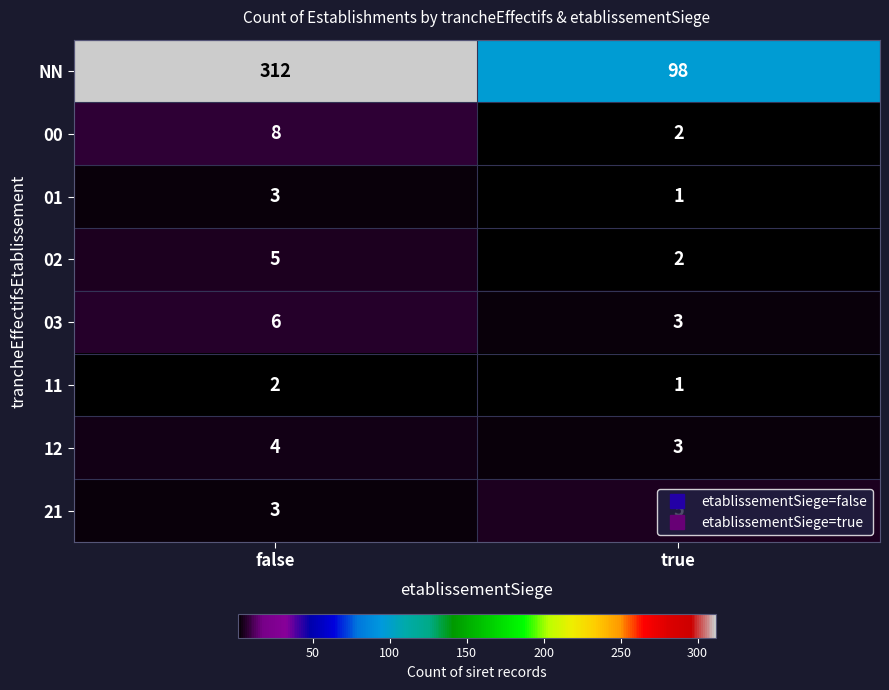

At which label does 21 reach its peak?

true